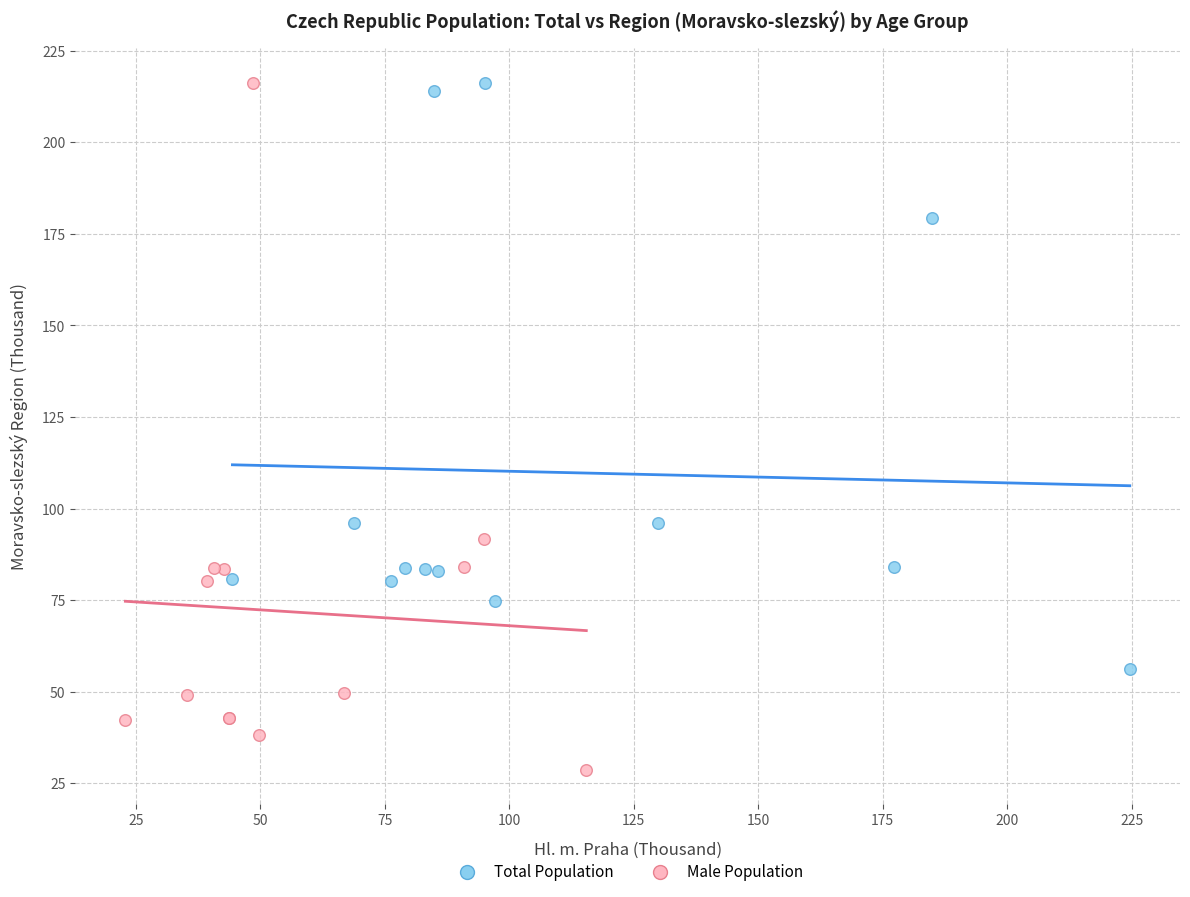

Which series contains the lowest Y value?

Male Population